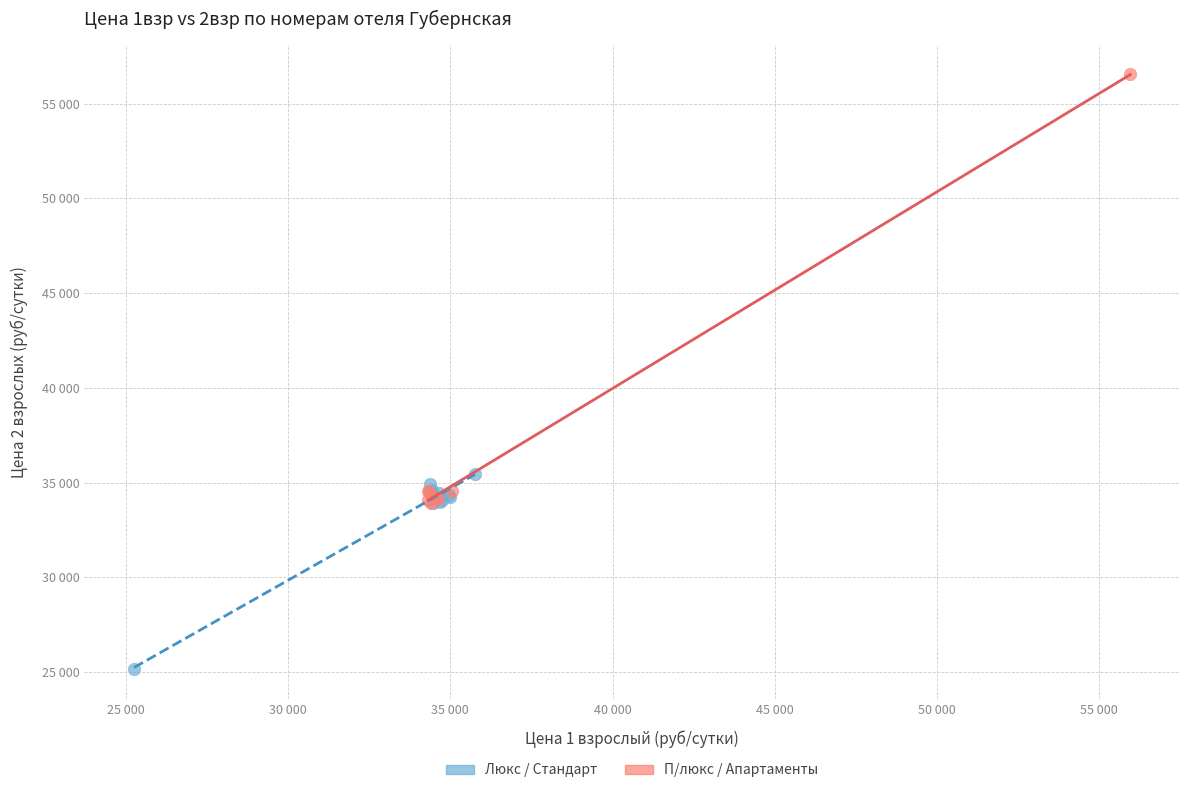

Which series reaches the maximum Y coordinate?

П/люкс / Апартаменты